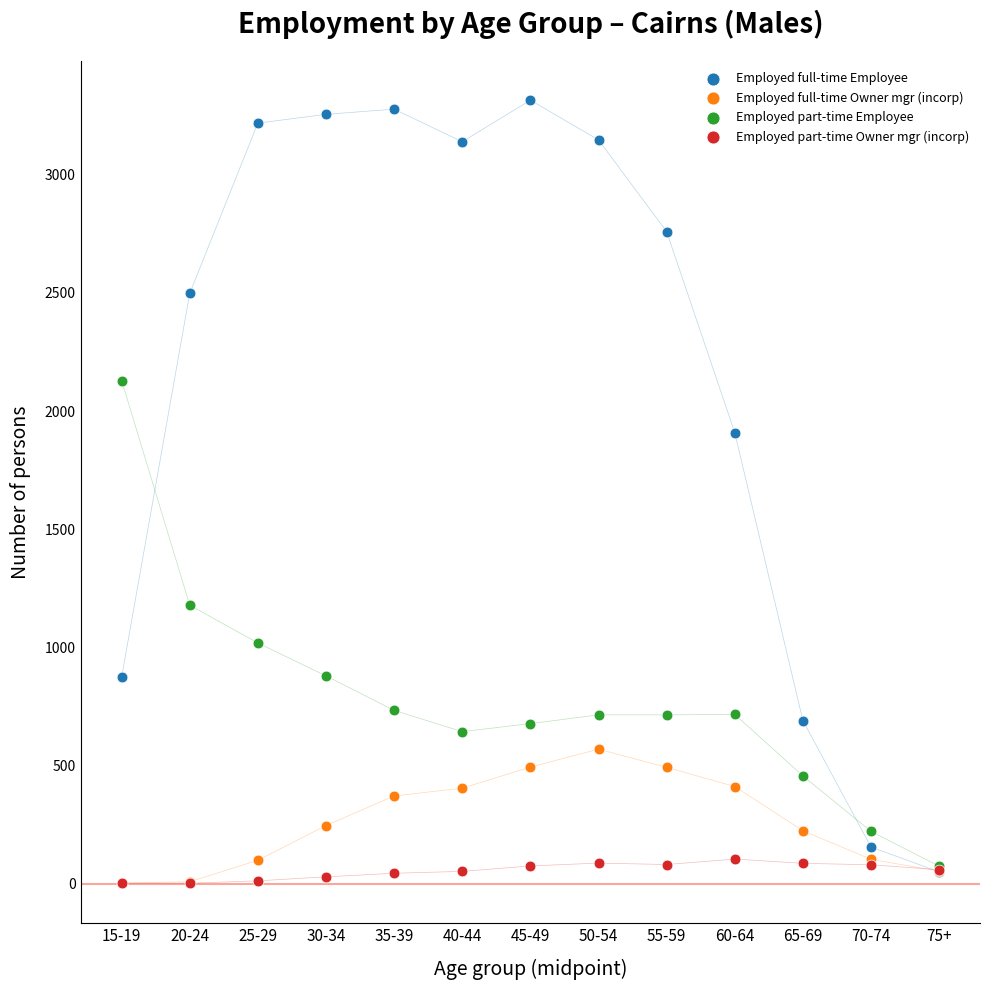

Which series reaches the maximum Y coordinate?

Employed full-time Employee